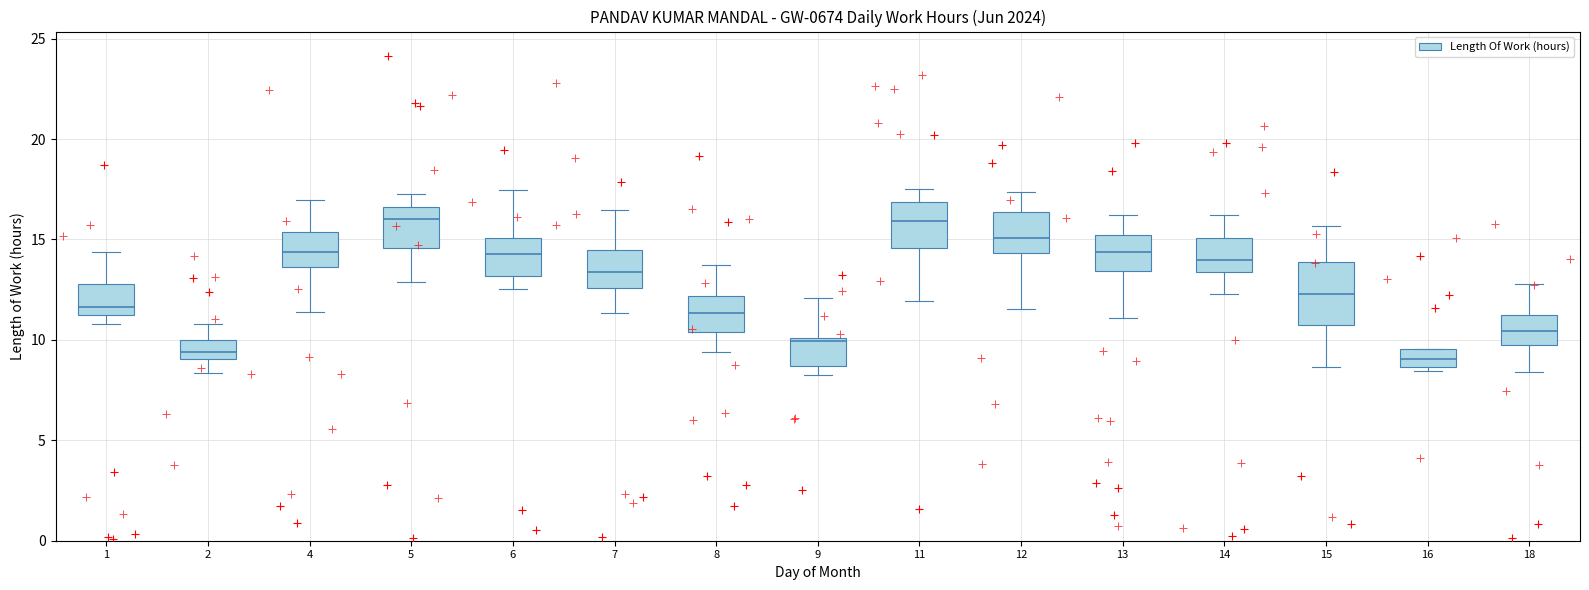

Reading left to right, read every box against the y-axis: the position of its median line, the range the box covers, and the ends of its whiskers. The values are not printed on the chart, so give them approximately, as read against the axis.

1: median 11.5, box 11.0 to 13.0, whiskers 11.0 (just below the box's lower edge) to 14.5
2: median 9.5, box 9.0 to 10.0, whiskers 8.5 to 11.0
4: median 14.5, box 13.5 to 15.5, whiskers 11.5 to 17.0
5: median 16.0, box 14.5 to 16.5, whiskers 13.0 to 17.5
6: median 14.5, box 13.0 to 15.0, whiskers 12.5 to 17.5
7: median 13.5, box 12.5 to 14.5, whiskers 11.5 to 16.5
8: median 11.5, box 10.5 to 12.0, whiskers 9.5 to 13.5
9: median 10.0, box 8.5 to 10.0, whiskers 8.0 to 12.0
11: median 16.0, box 14.5 to 17.0, whiskers 12.0 to 17.5
12: median 15.0, box 14.5 to 16.5, whiskers 11.5 to 17.5
13: median 14.5, box 13.5 to 15.0, whiskers 11.0 to 16.0
14: median 14.0, box 13.5 to 15.0, whiskers 12.5 to 16.0
15: median 12.5, box 11.0 to 14.0, whiskers 8.5 to 15.5
16: median 9.0, box 8.5 to 9.5, whiskers 8.5 (just below the box's lower edge) to 9.5
18: median 10.5, box 9.5 to 11.0, whiskers 8.5 to 13.0